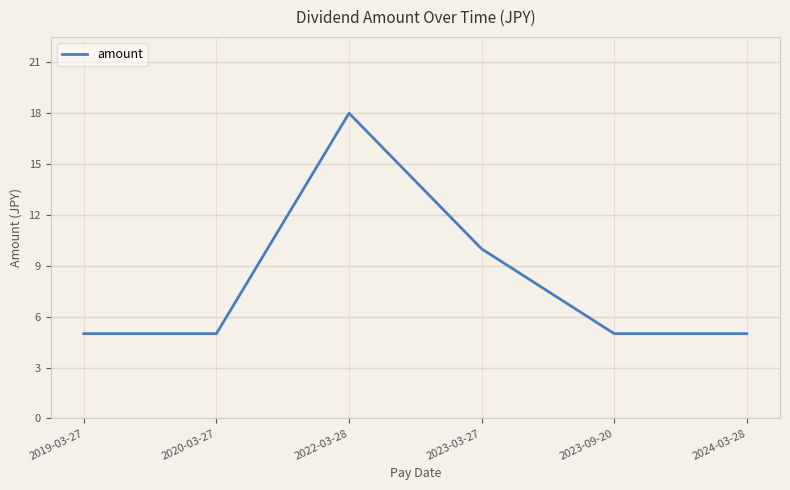

How many values are between 5 and 10?

5